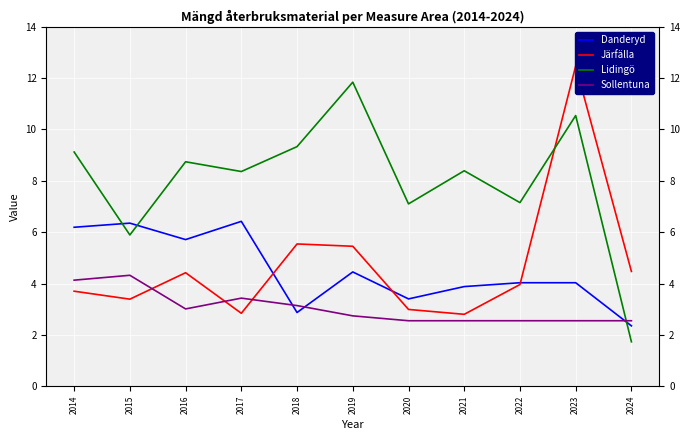

Reading left to right, extract all data points from this chart.

Danderyd: 6.2	6.3	5.7	6.4	2.9	4.5	3.4	3.9	4.0	4.0	2.4
Järfälla: 3.7	3.4	4.4	2.8	5.5	5.5	3.0	2.8	4.0	12.5	4.5
Lidingö: 9.1	5.9	8.7	8.4	9.3	11.8	7.1	8.4	7.2	10.5	1.7
Sollentuna: 4.1	4.3	3.0	3.4	3.1	2.7	2.5	2.5	2.5	2.5	2.5